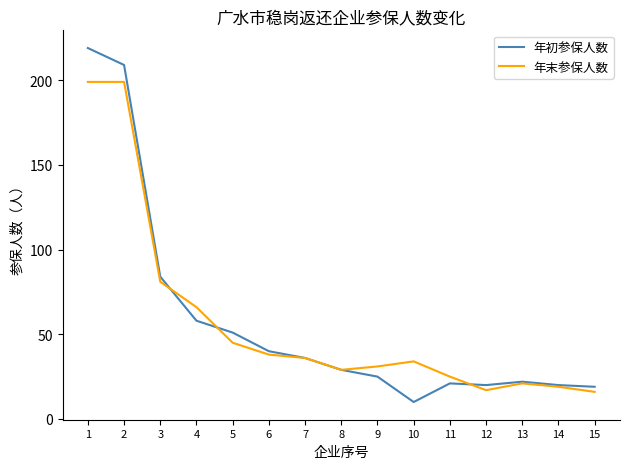

Rank the series by their maximum value, from highest to lowest.

年初参保人数, 年末参保人数